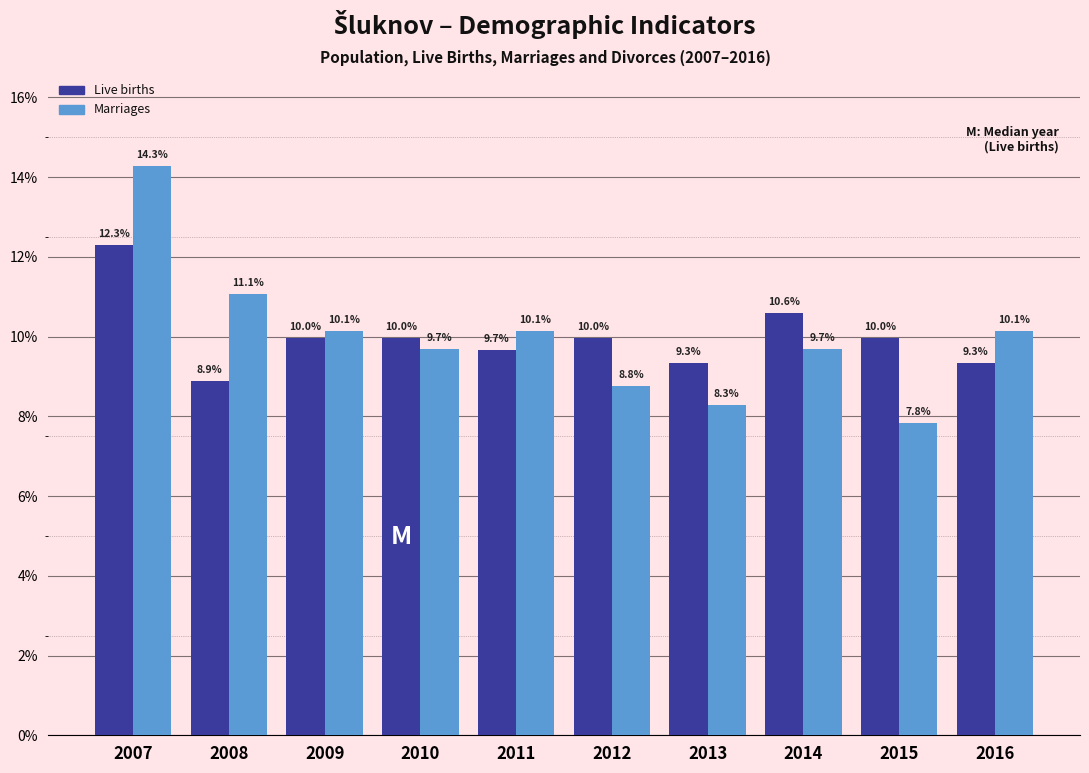

Reading left to right, what are all the values shown in this chart?

Live births: 2007=12.3	2008=8.9	2009=10.0	2010=10.0	2011=9.7	2012=10.0	2013=9.3	2014=10.6	2015=10.0	2016=9.3
Marriages: 2007=14.3	2008=11.1	2009=10.1	2010=9.7	2011=10.1	2012=8.8	2013=8.3	2014=9.7	2015=7.8	2016=10.1